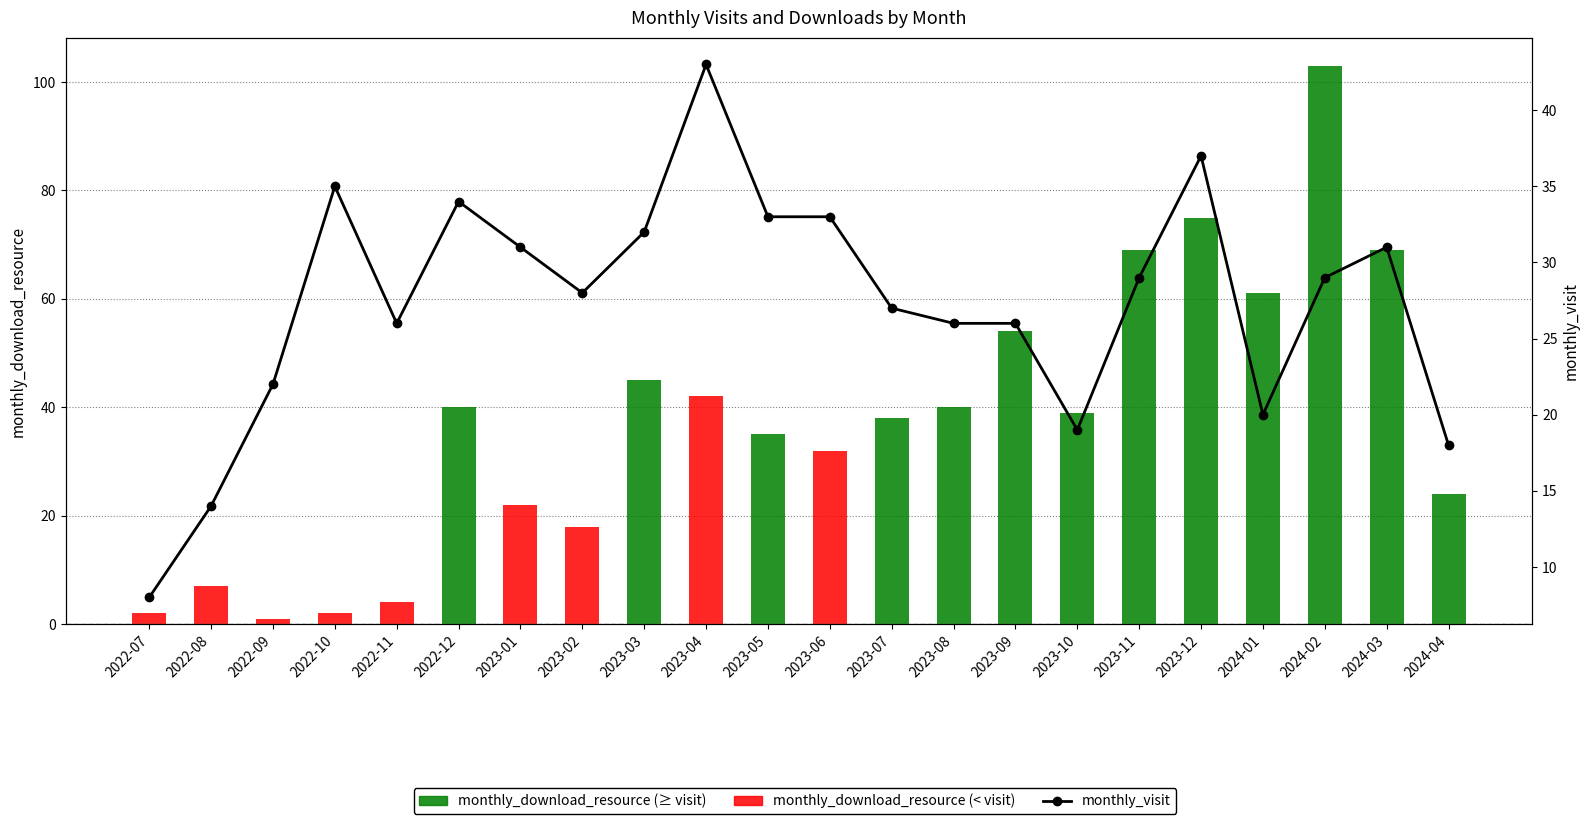

Does the chart contain stacked bars?

No